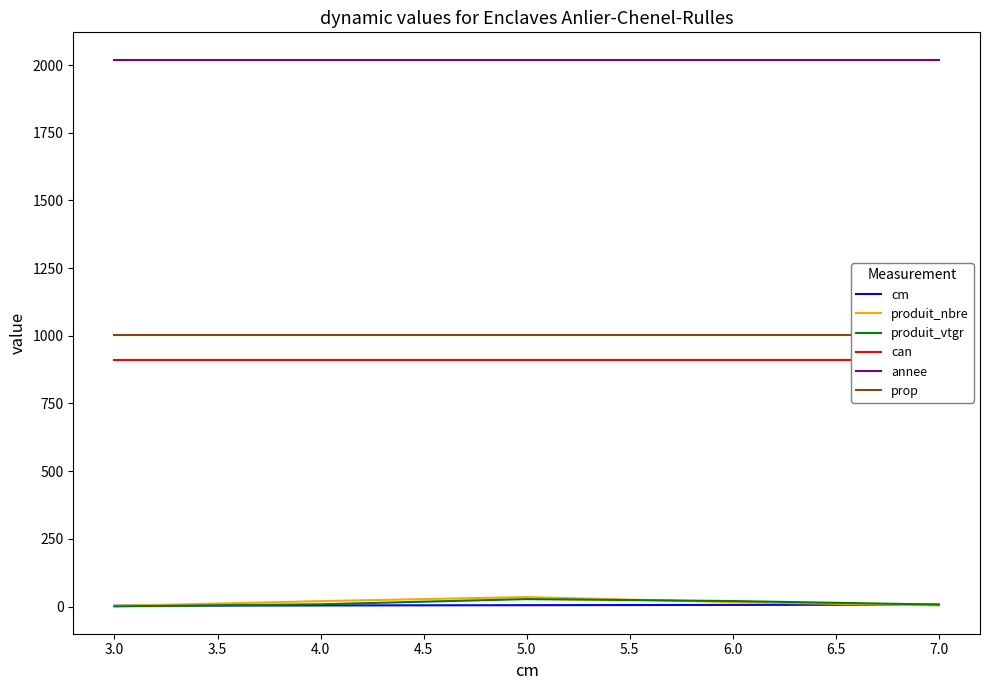

What is the lowest value of the annee series?

2020.0